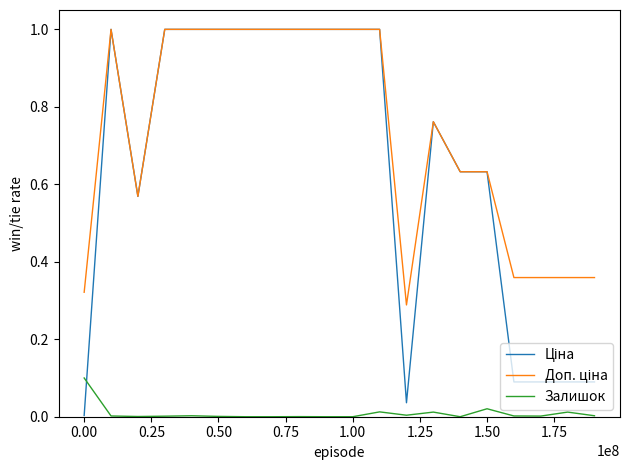

What is the greatest value displayed?

1.0